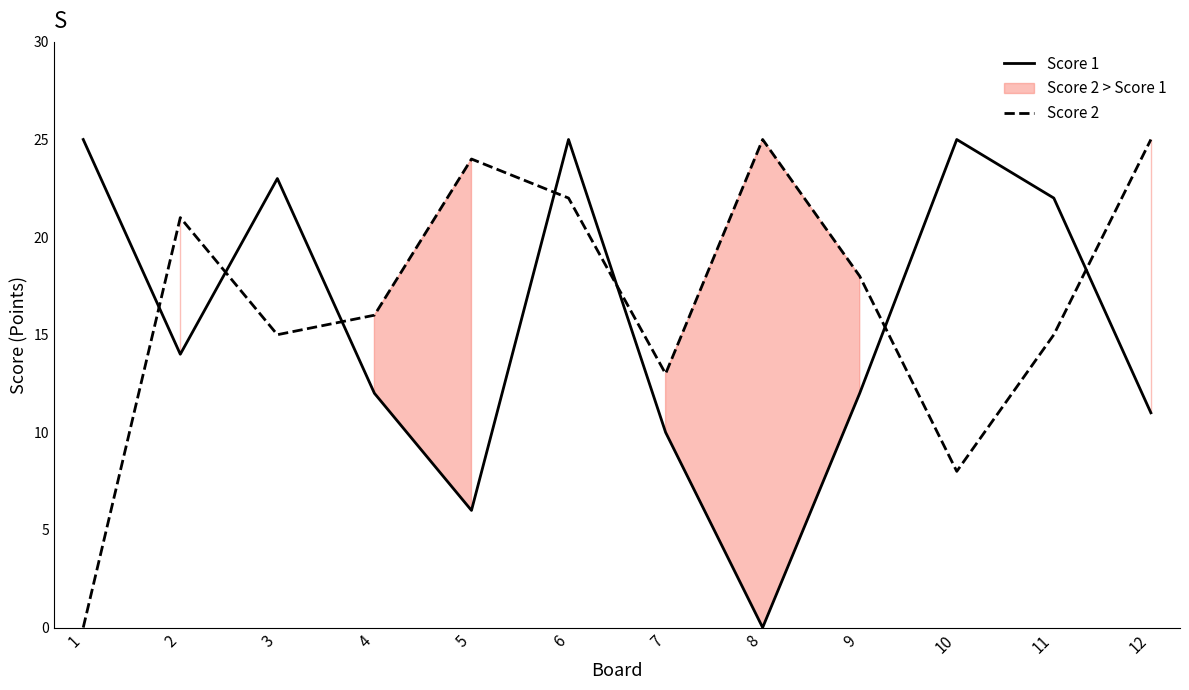

How many lines are shown in the chart?

2